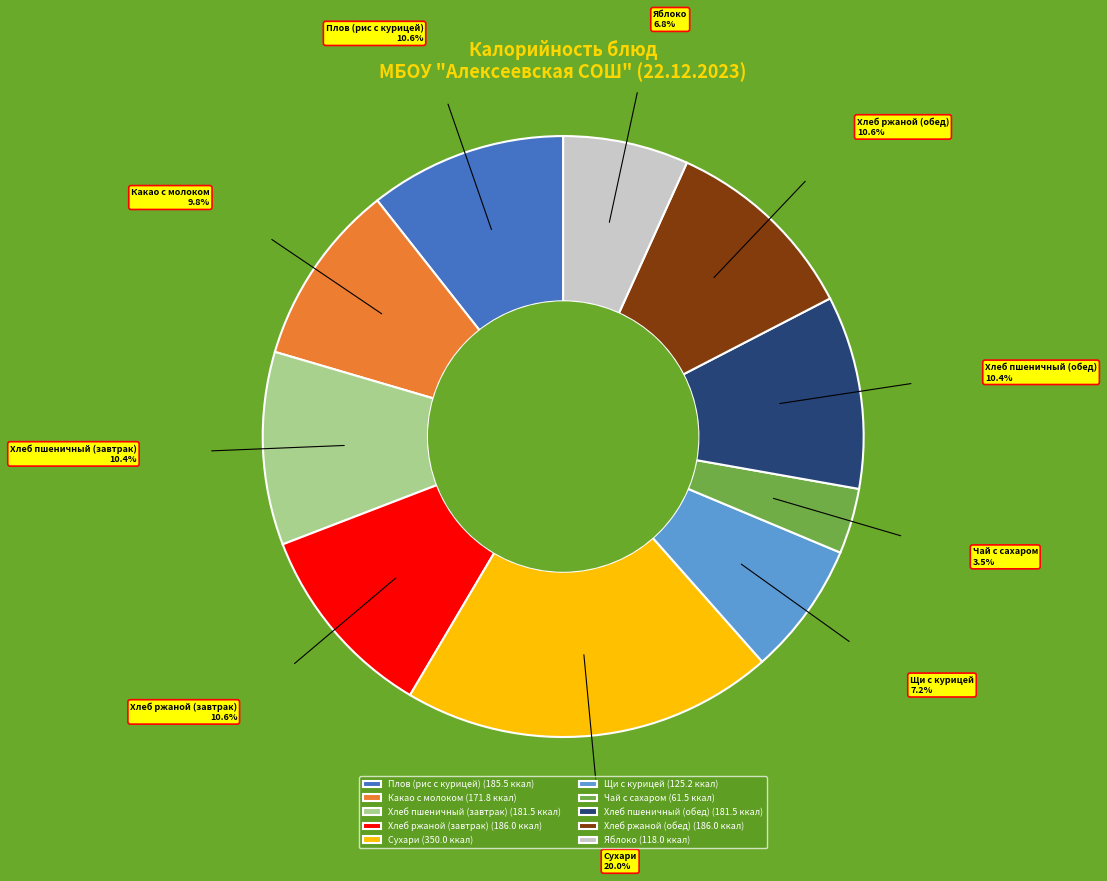

Which category has the smallest portion of the pie?

Чай с сахаром